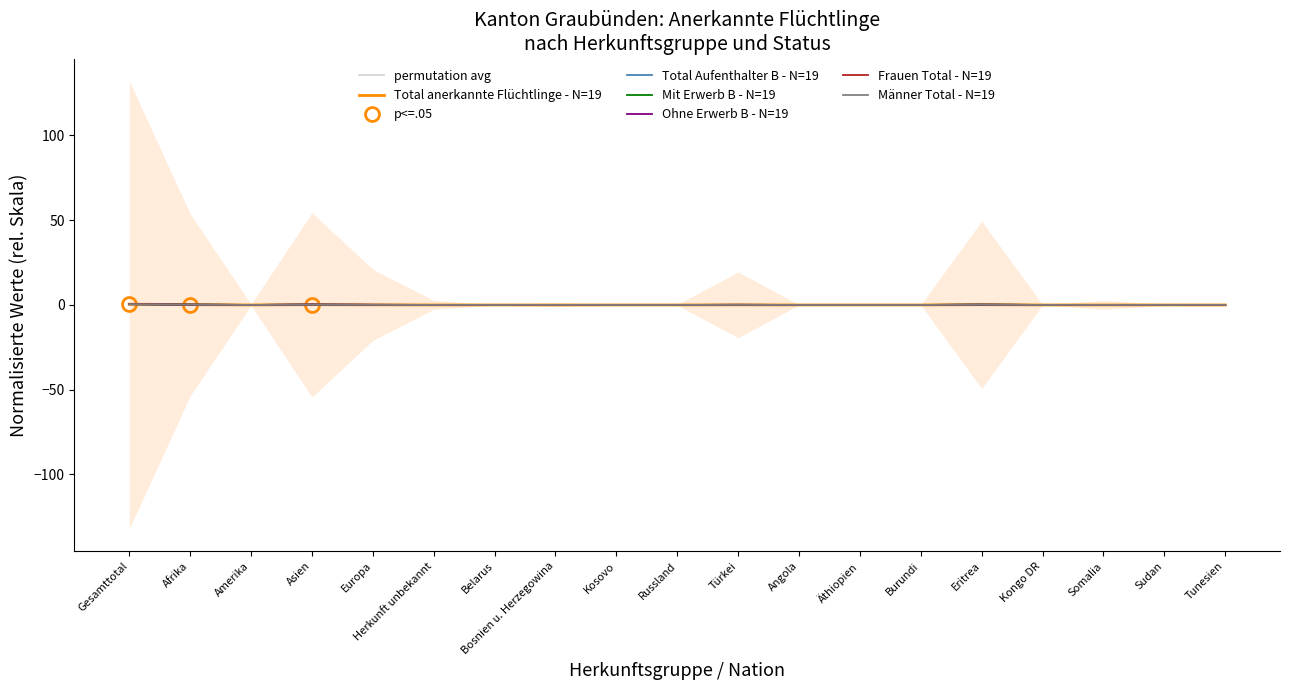

What is the label of the 6th point from the right?

Burundi